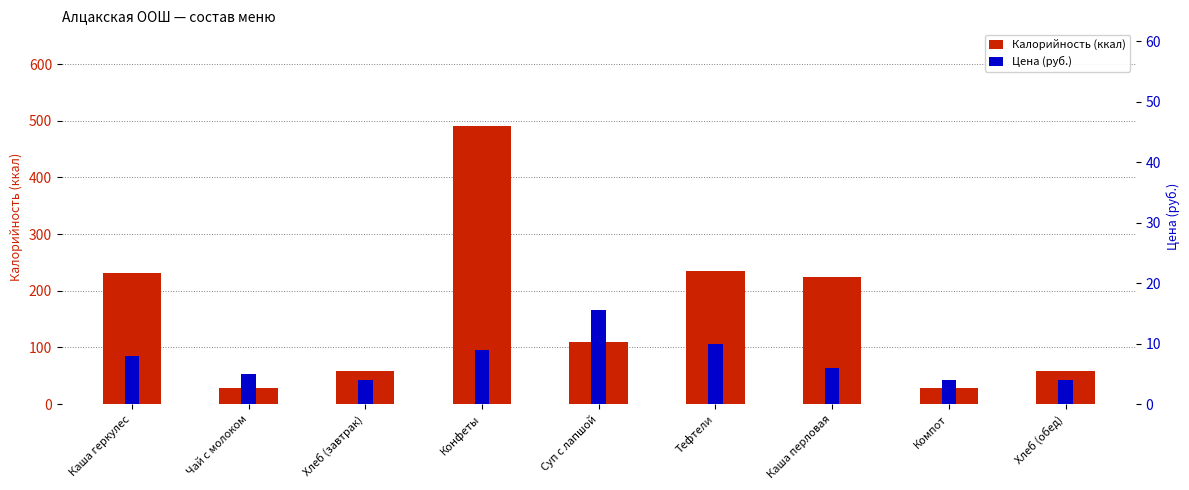

At how many categories does at least one series exceed 291?

1